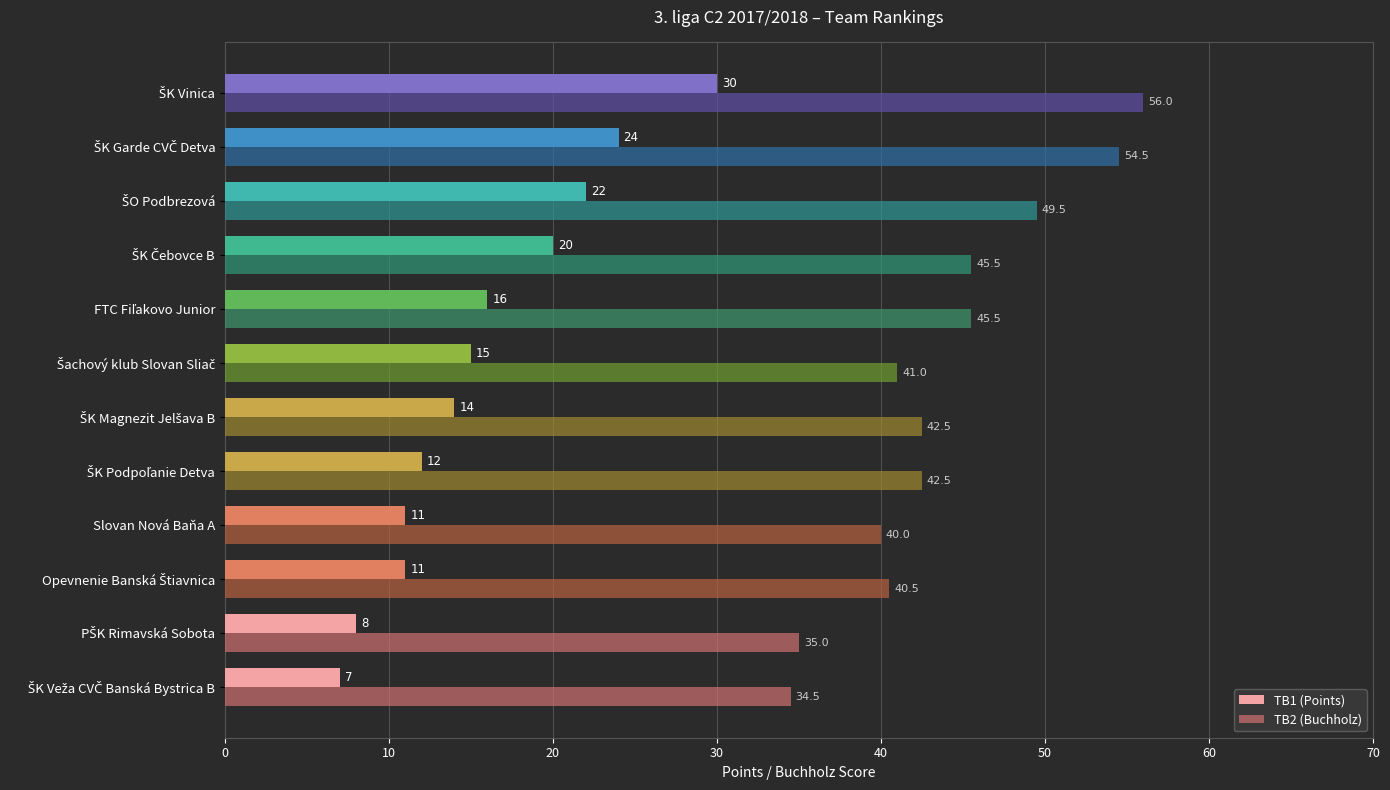

What is the greatest value displayed?

56.0